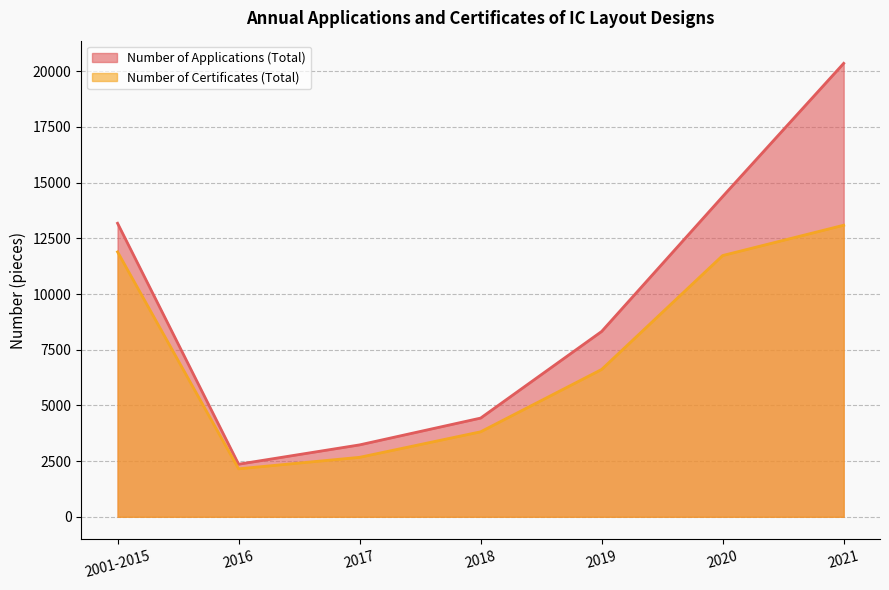

What is the value of the Number of Certificates (Total) point at the 5th from the left?

6614